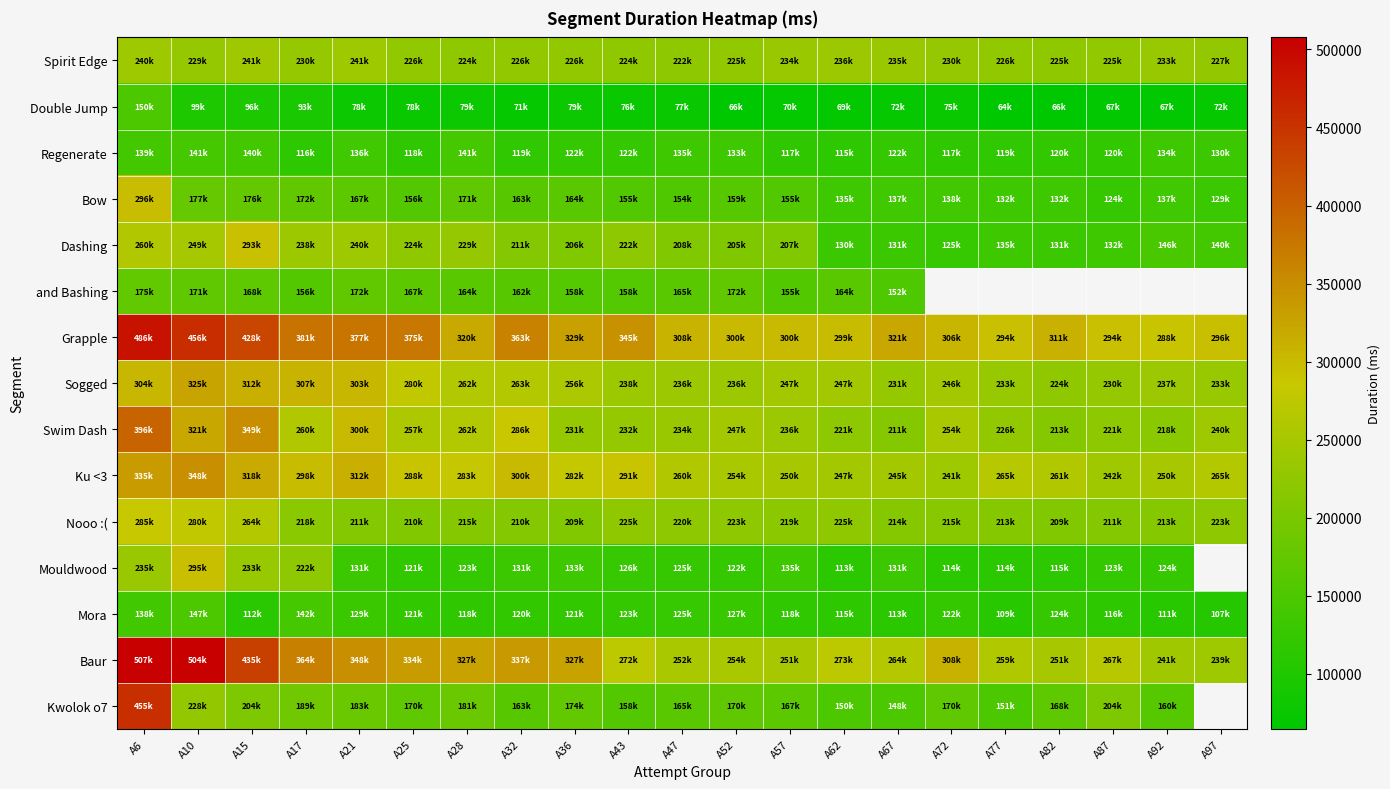

Which series has the largest total across all categories?

Grapple